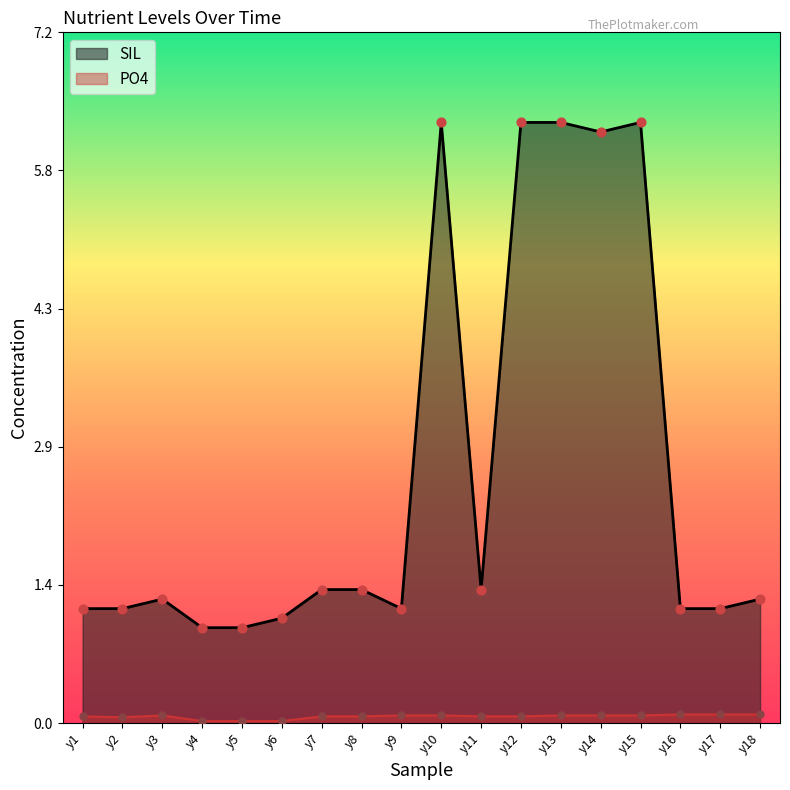

Which series reaches the maximum Y coordinate?

SIL